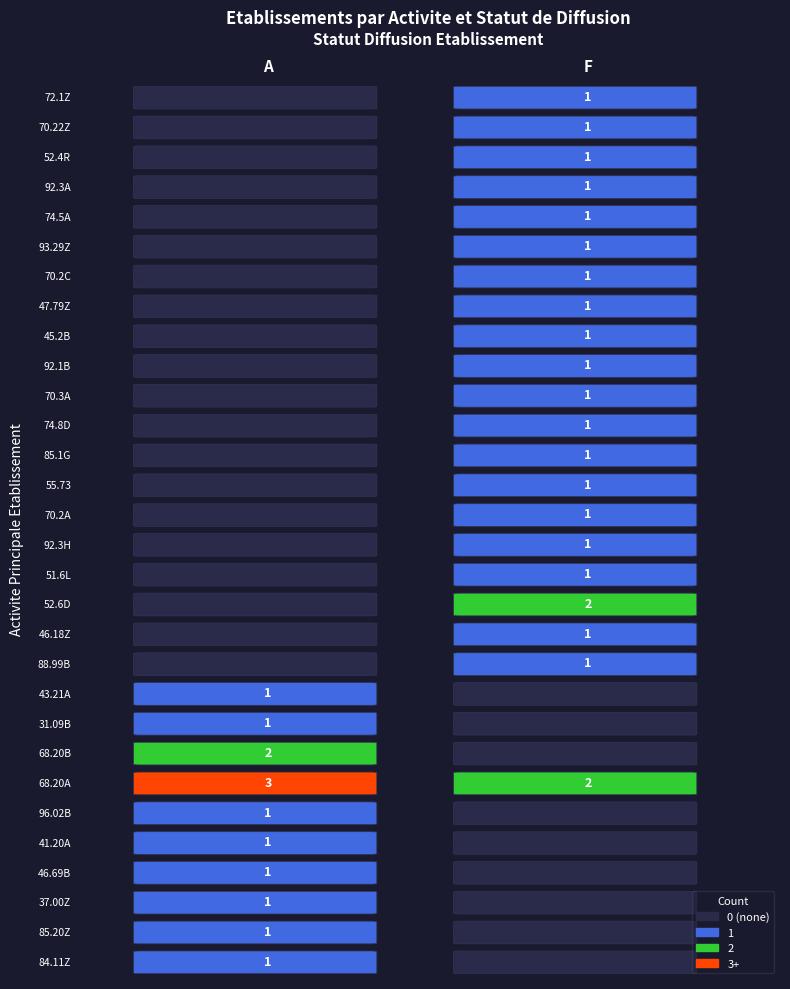

Is the value of A at 37.00Z greater than the value of F at 96.02B?

Yes